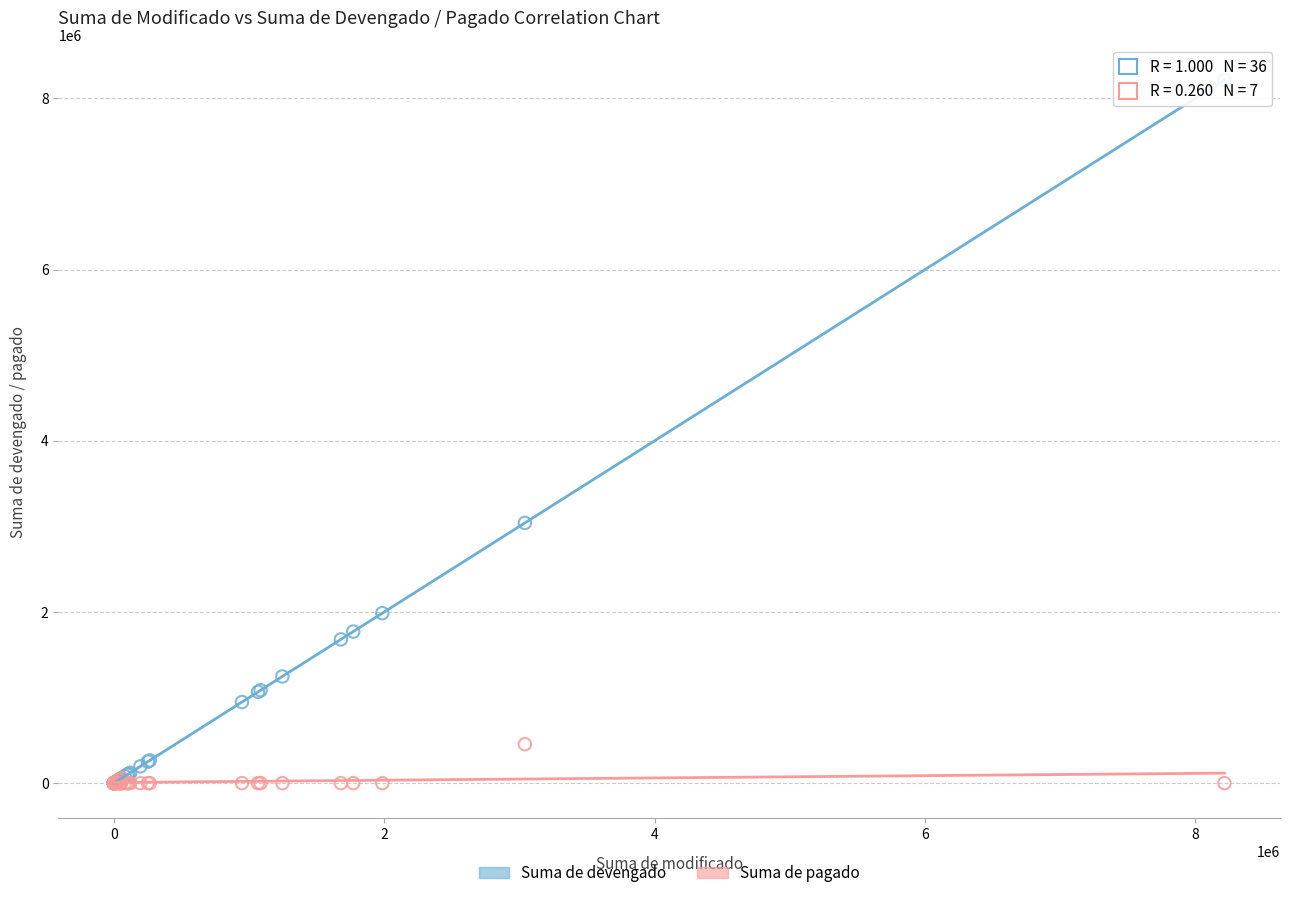

In the Suma de devengado series, what Y value is closest to 4108409?

3040618.2